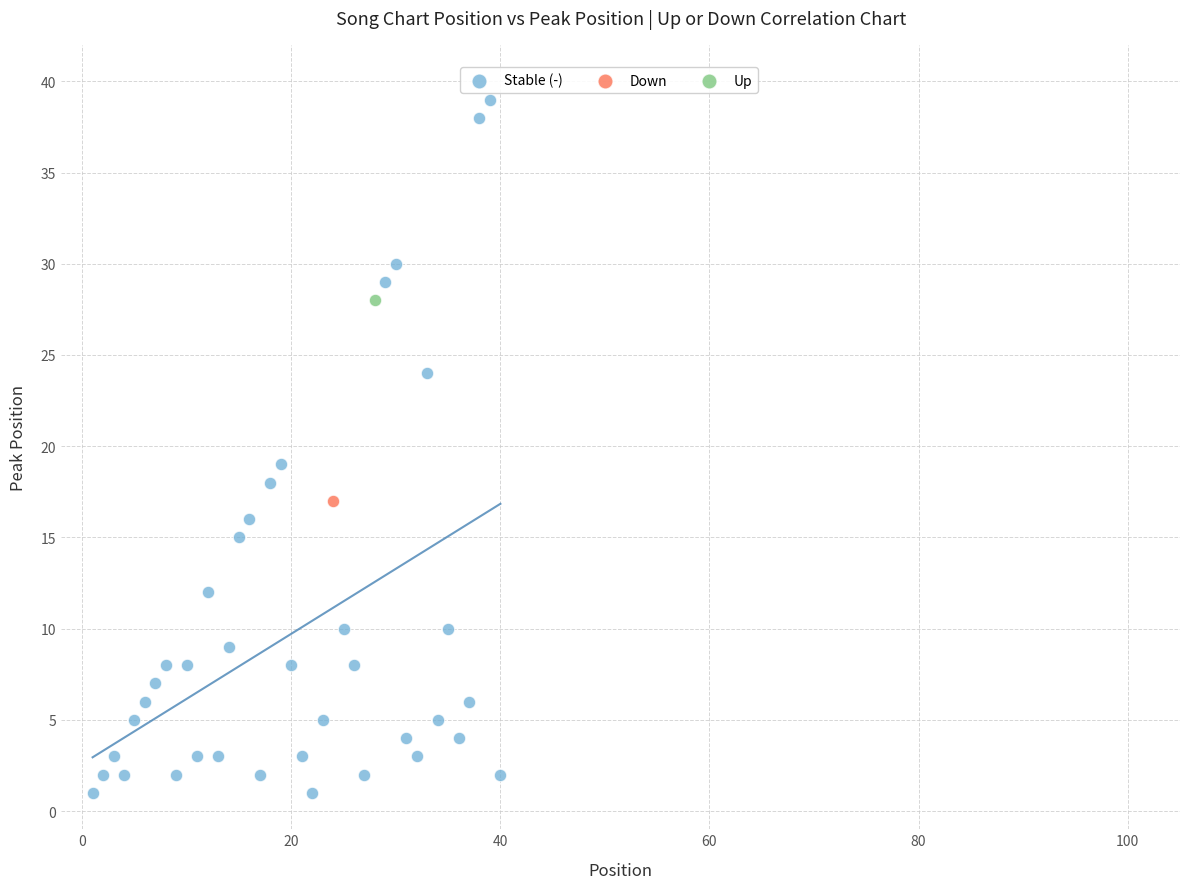

What are all the series names shown in the legend?

Stable (-), Down, Up